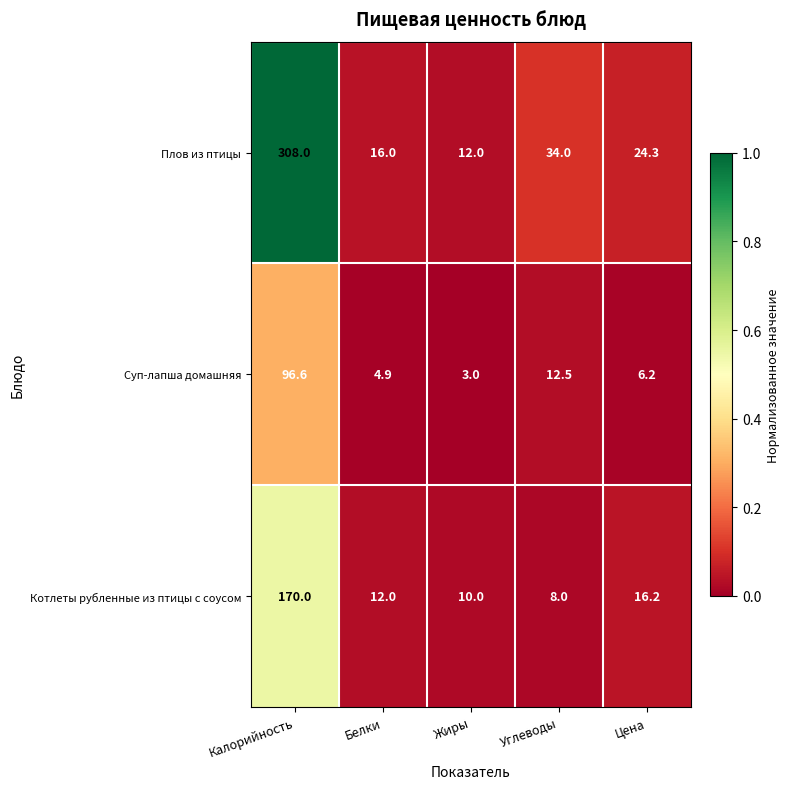

Reading right to left, transcribe all the data shown in this chart.

Плов из птицы: Цена=24.3	Углеводы=34.0	Жиры=12.0	Белки=16.0	Калорийность=308.0
Суп-лапша домашняя: Цена=6.2	Углеводы=12.5	Жиры=3.0	Белки=4.9	Калорийность=96.6
Котлеты рубленные из птицы с соусом: Цена=16.2	Углеводы=8.0	Жиры=10.0	Белки=12.0	Калорийность=170.0